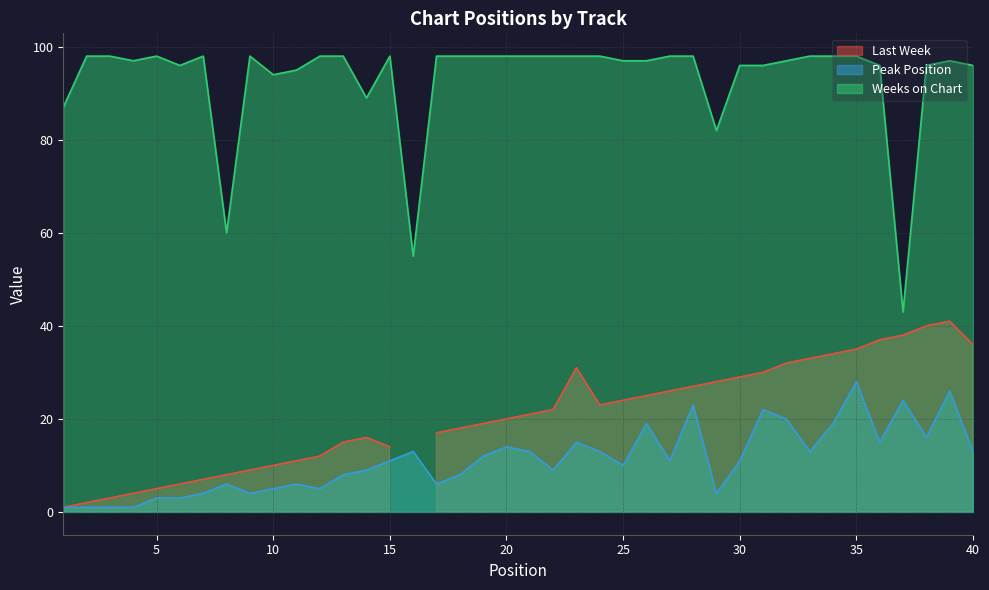

What is the difference between the maximum and minimum values in the Weeks on Chart series?

55